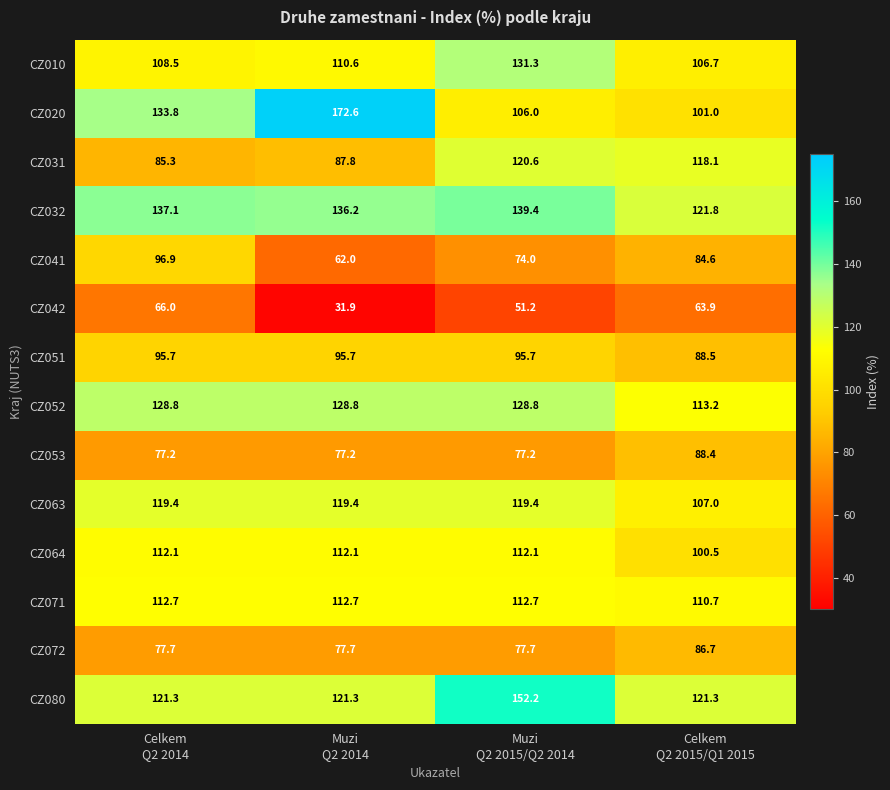

What is the maximum value for CZ052?

128.8